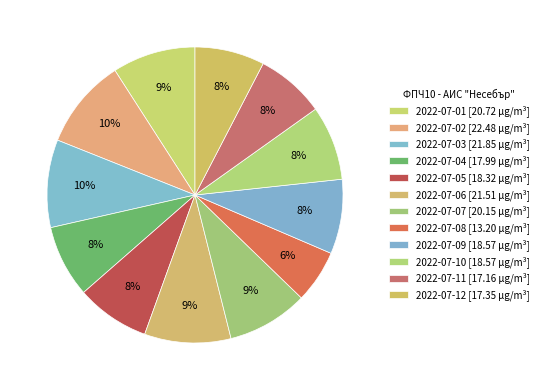

Does 2022-07-08 represent more than half of the total?

No